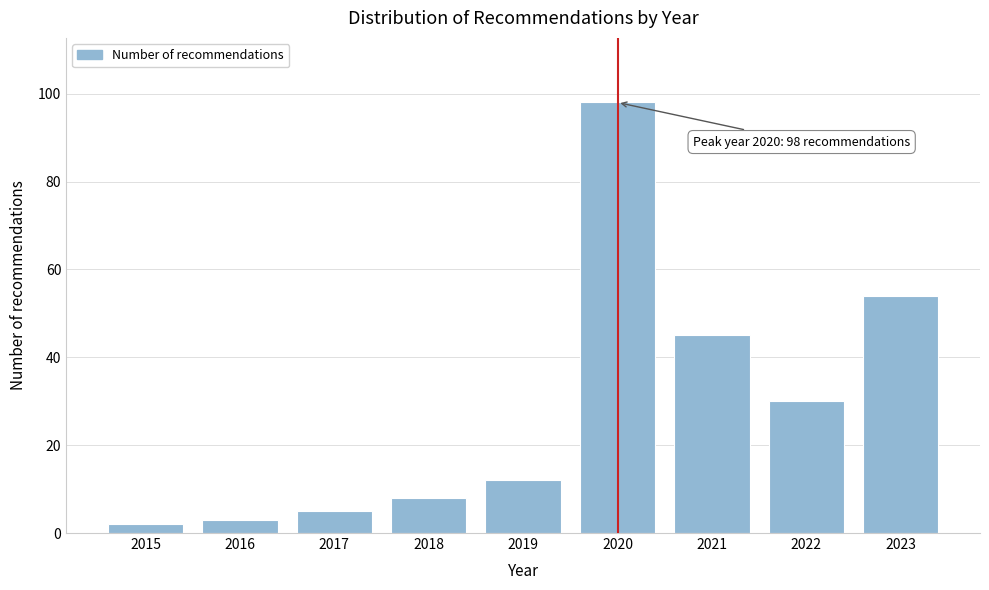

Reading left to right, transcribe all the data shown in this chart.

2	3	5	8	12	98	45	30	54